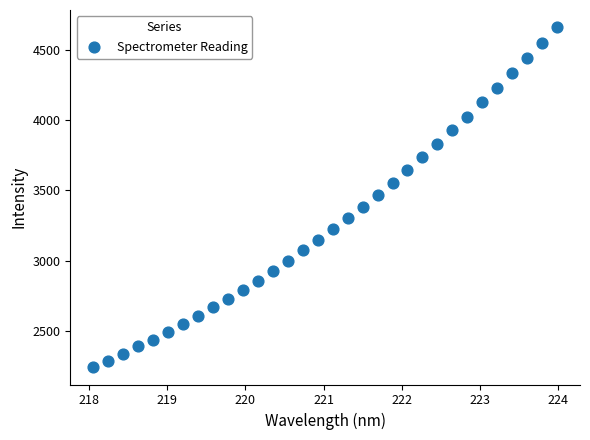

What is the range of Y values (max minus min)?

2418.8